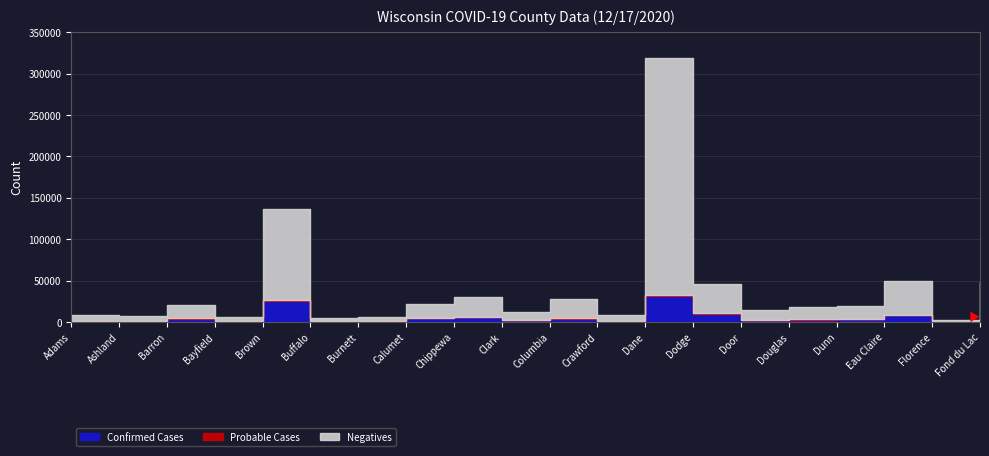

True or false: Confirmed Cases has a value of 1471 at Chippewa.

False